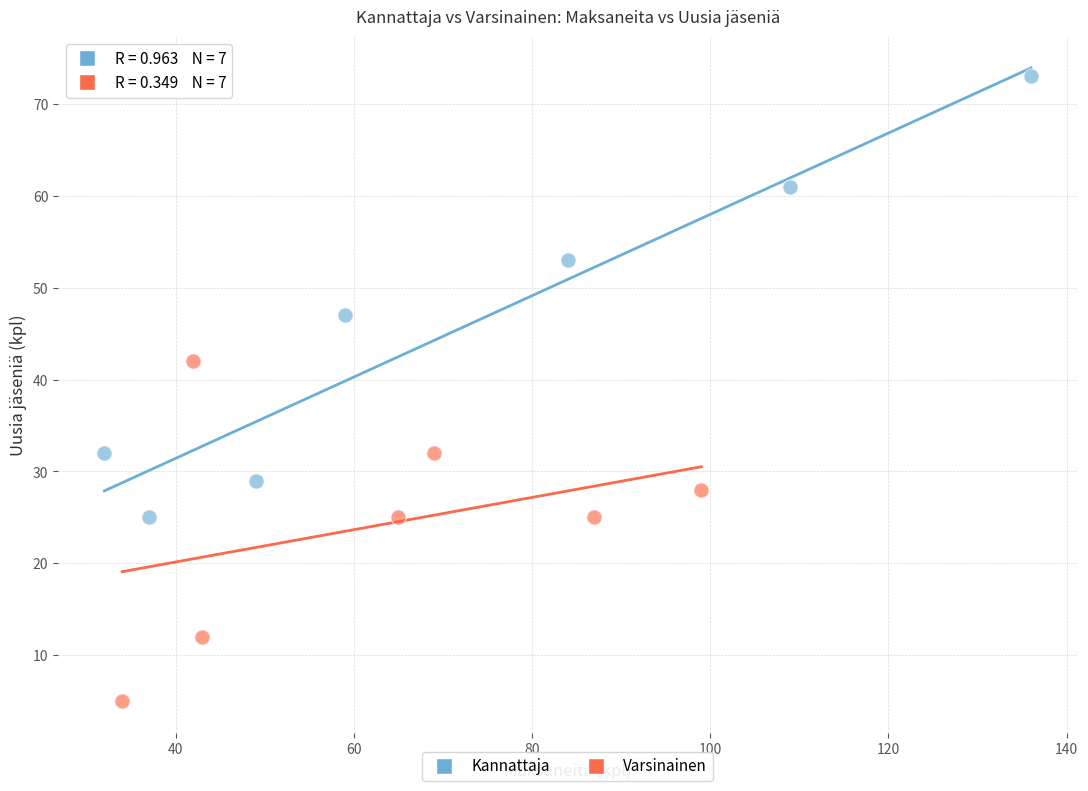

Which series reaches the maximum Y coordinate?

Kannattaja